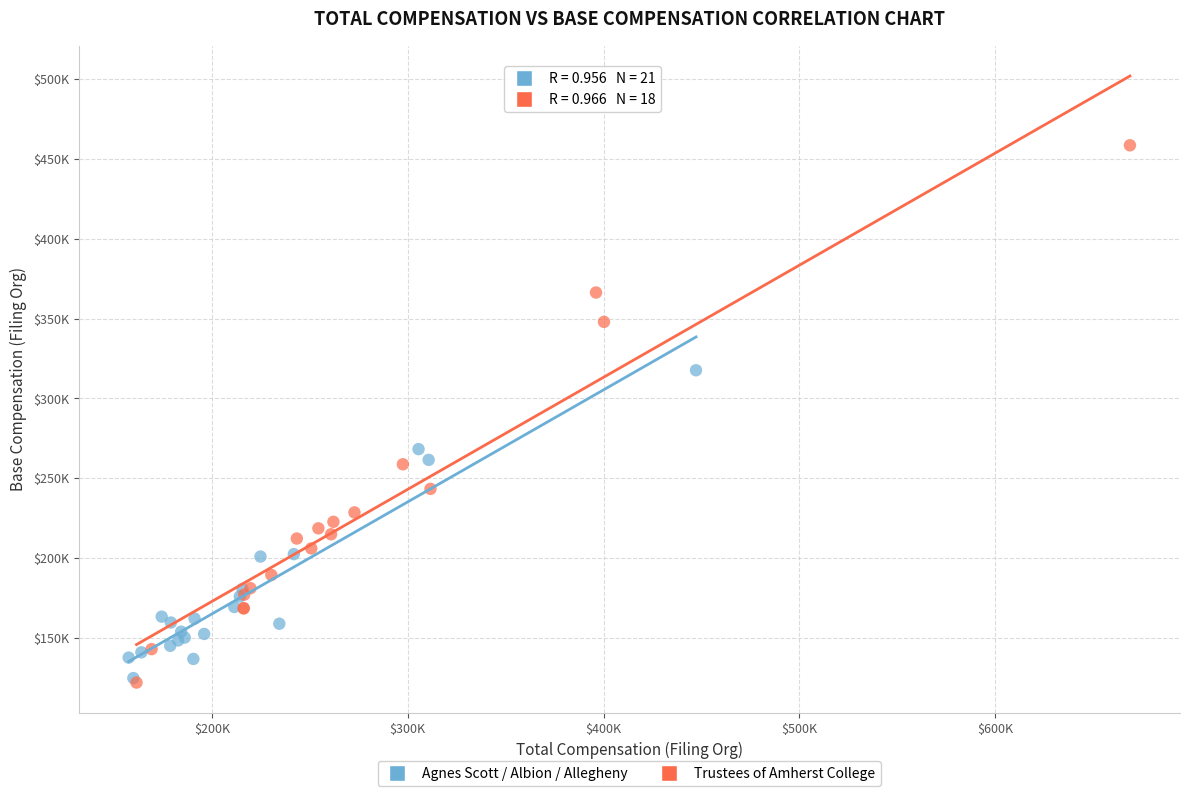

Which series contains the highest Y value?

Trustees of Amherst College